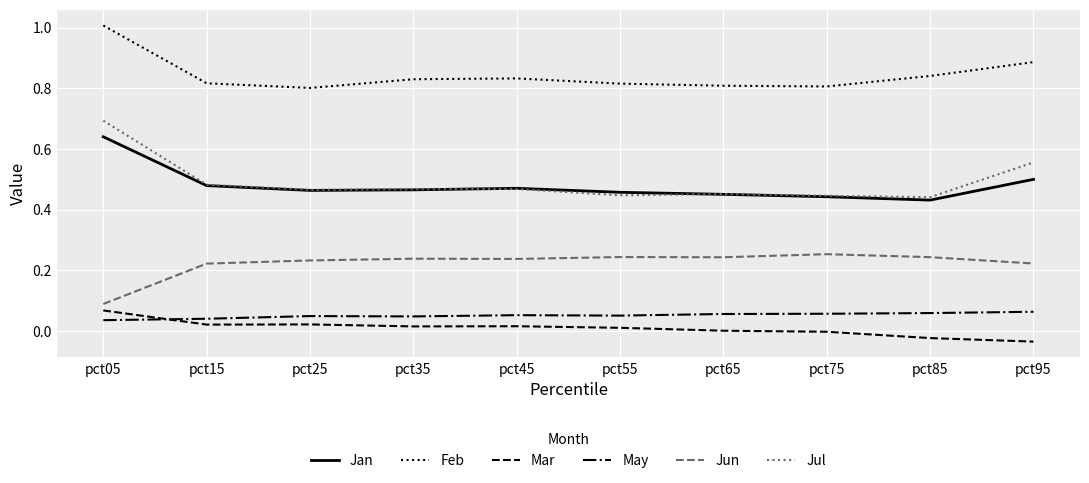

What is the highest value of the Jul series?

0.7